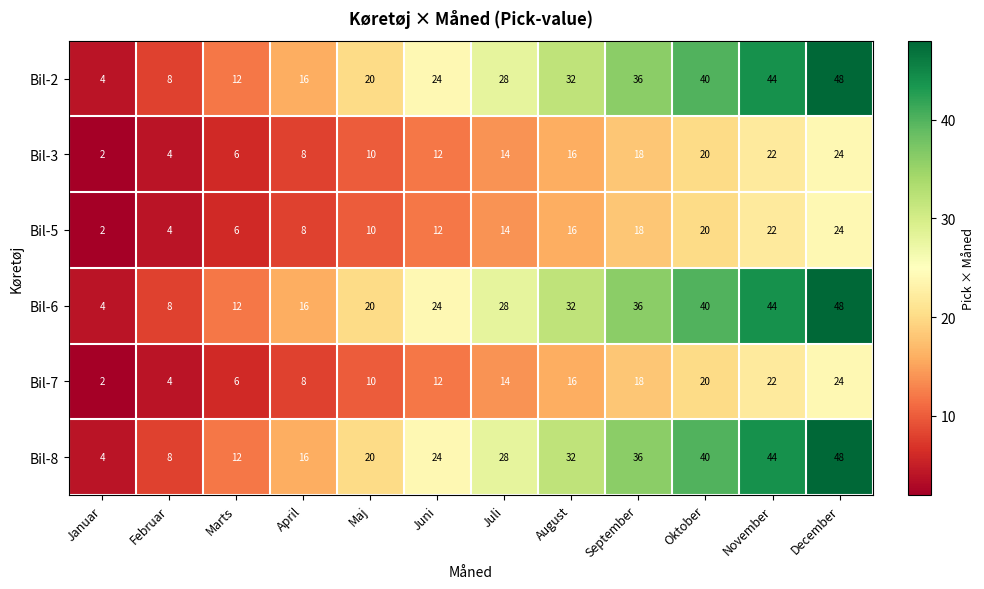

What value does the Bil-8 series have at April?

16